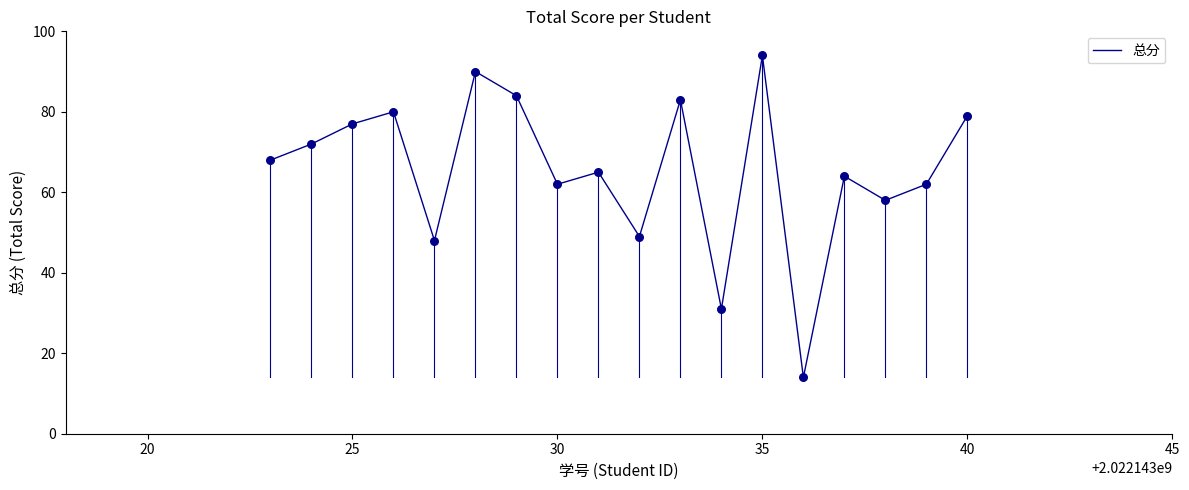

What is the maximum value shown in the chart?

94